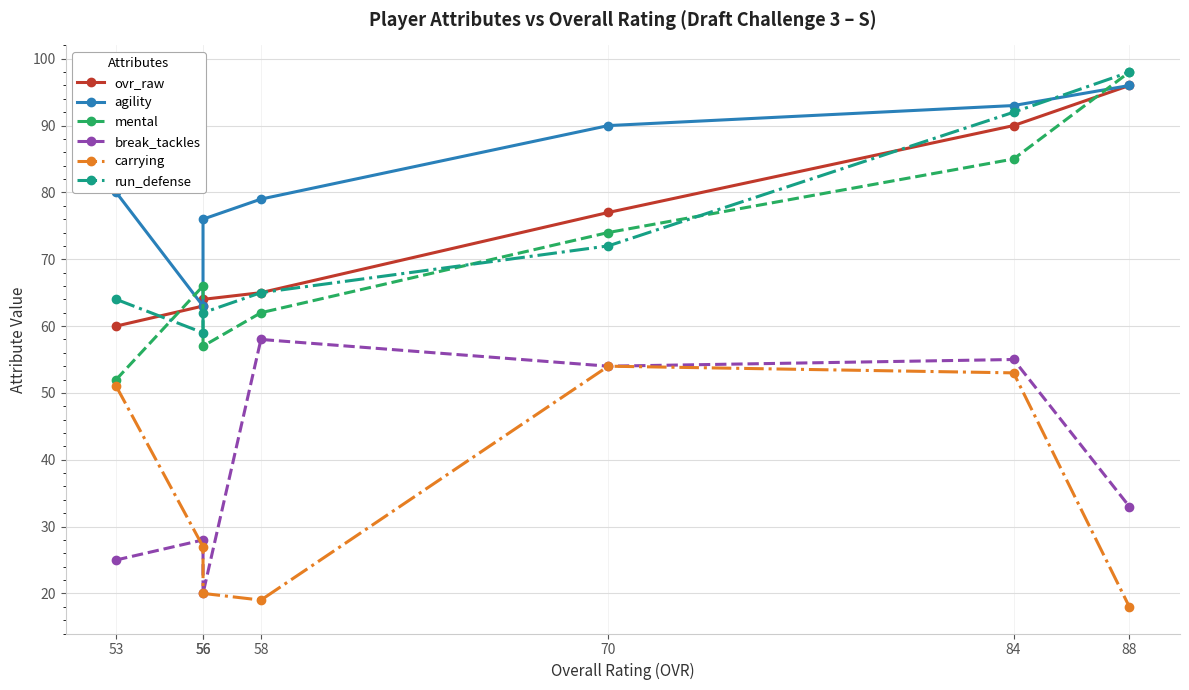

In break_tackles, how many points are lower than both neighbors (excluding endpoints)?

2